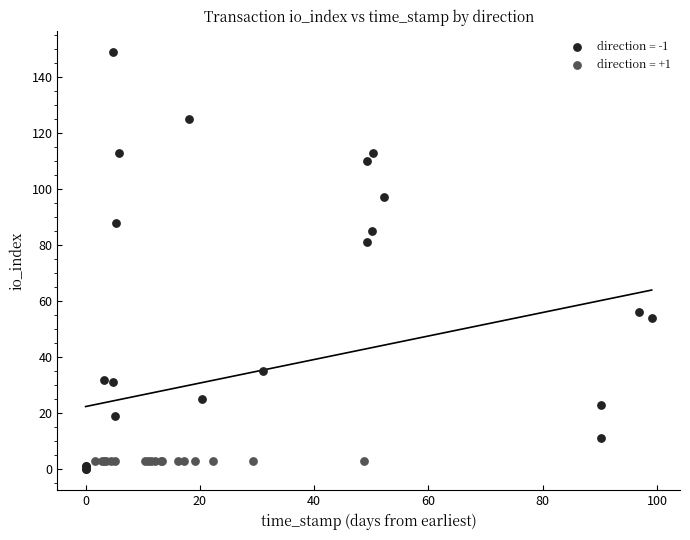

Which series contains the highest Y value?

direction = -1